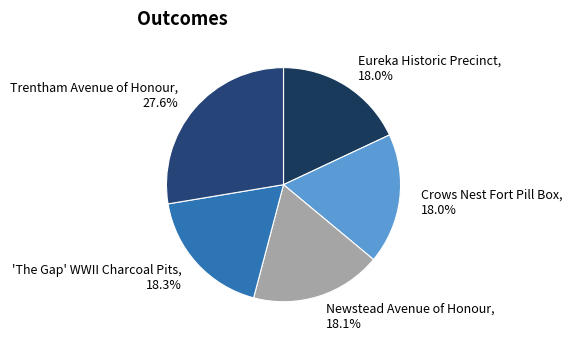

What is the ratio of the value at 'The Gap' WWII Charcoal Pits to the value at Eureka Historic Precinct?

1.0